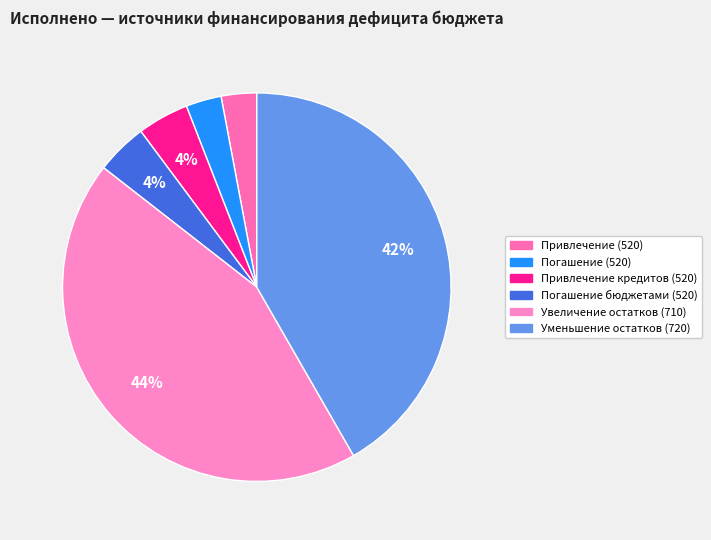

Count the number of slices in the pie.

6